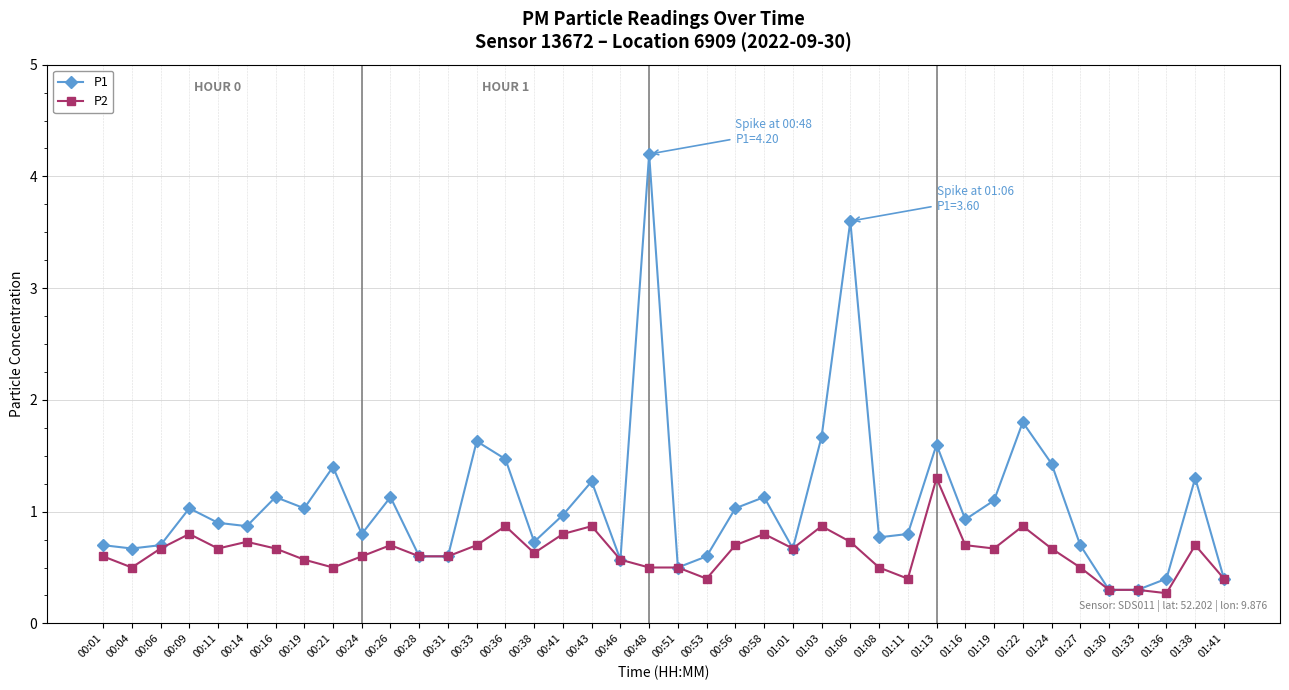

What is the minimum value for P2?

0.3